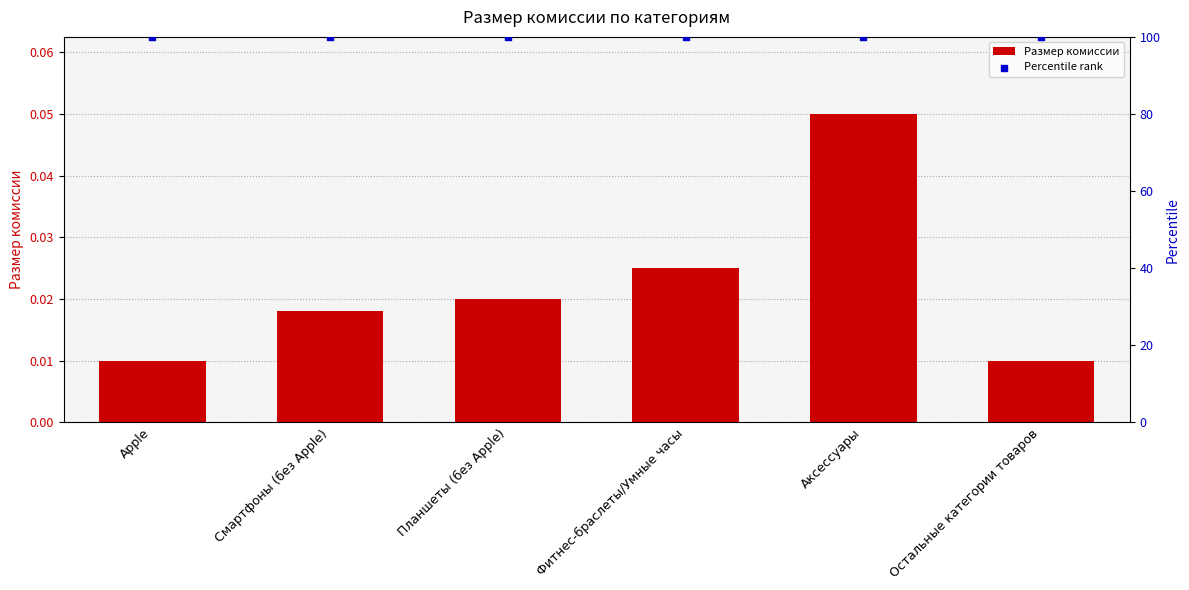

What are all the series names shown in the legend?

Размер комиссии, Percentile rank